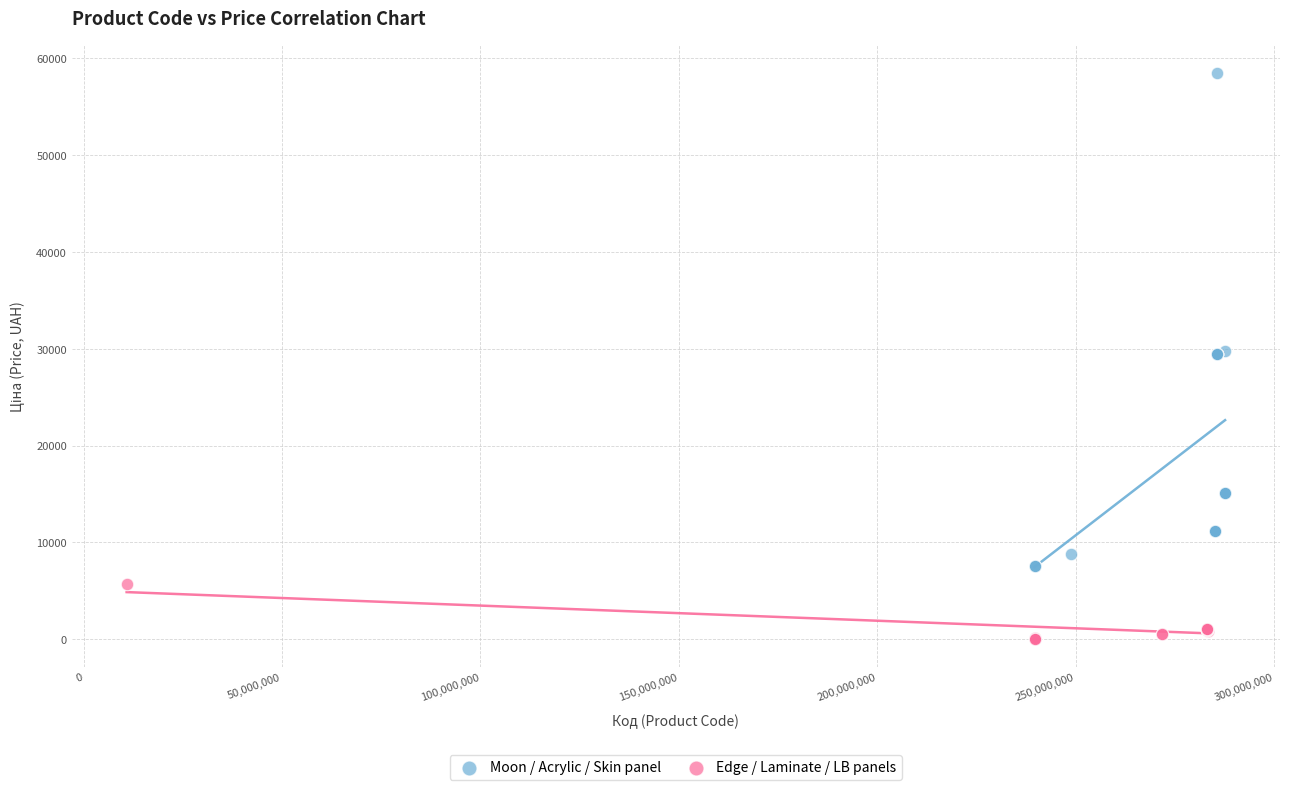

Which series contains the highest Y value?

Moon / Acrylic / Skin panel